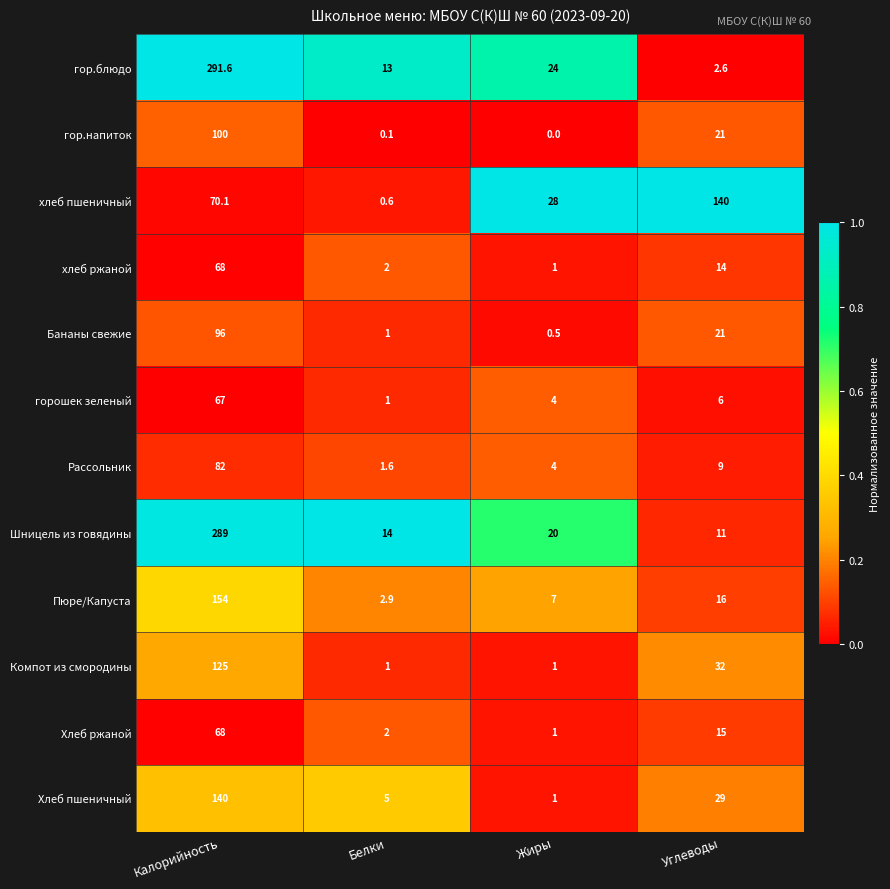

Which label corresponds to the smallest value in the chart?

Жиры